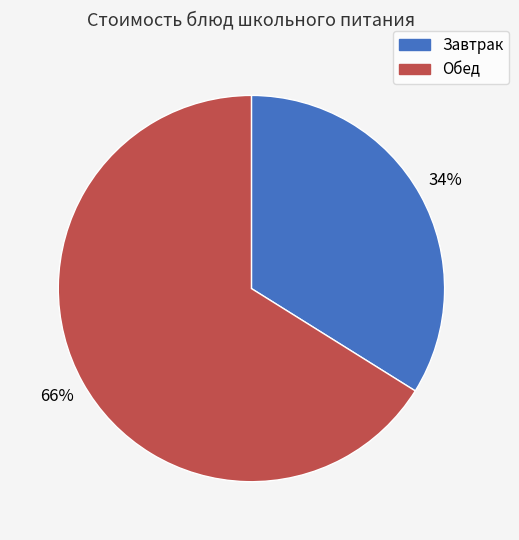

To the nearest percent, what is the average slice percentage?

50%